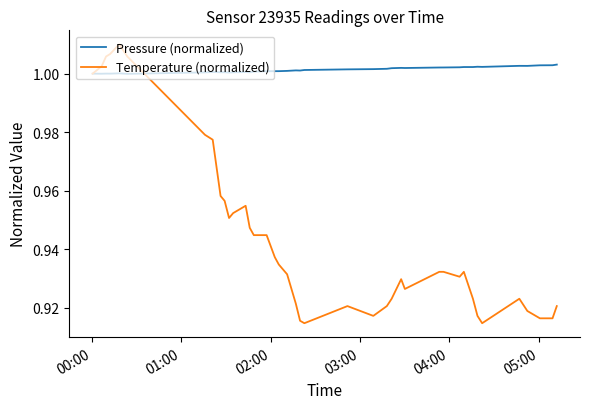

Which series has the largest total across all categories?

Pressure (normalized)